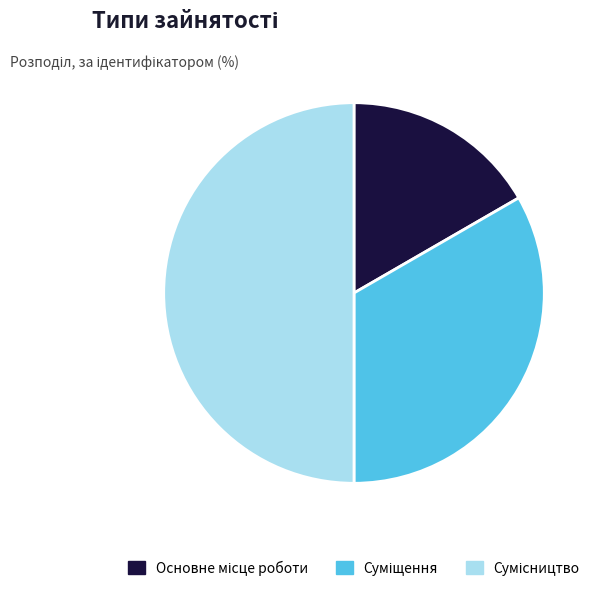

What is the ratio of the value at Сумісництво to the value at Суміщення?

1.5